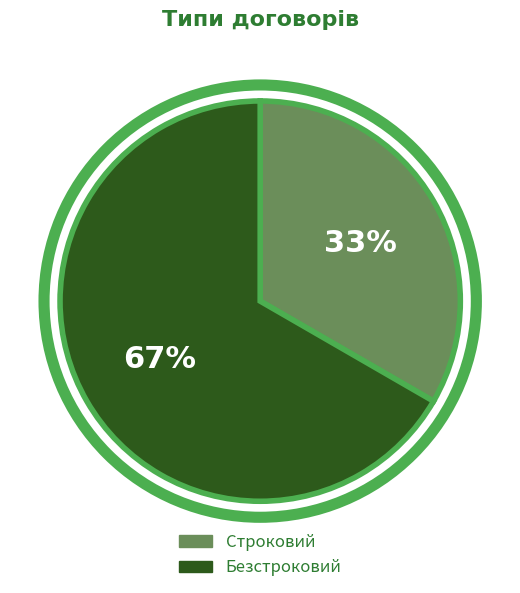

How many segments does this pie chart have?

2